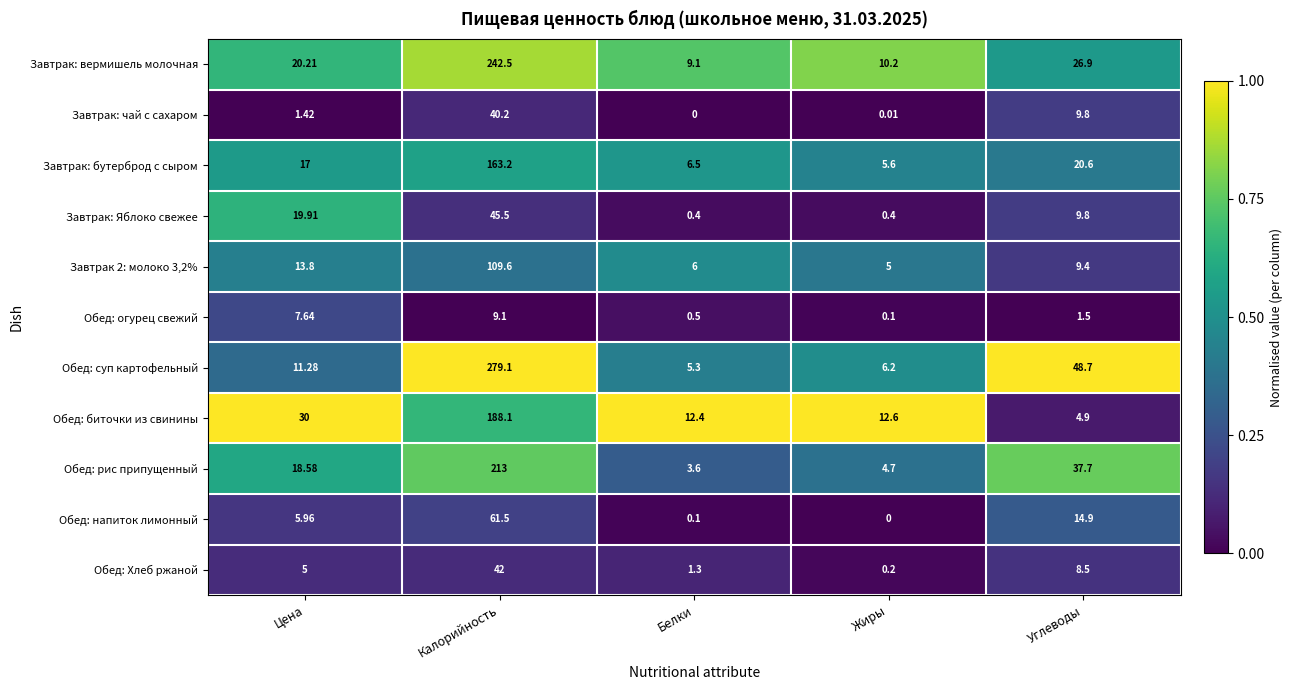

At which label does Обед: напиток лимонный first exceed 5?

Цена